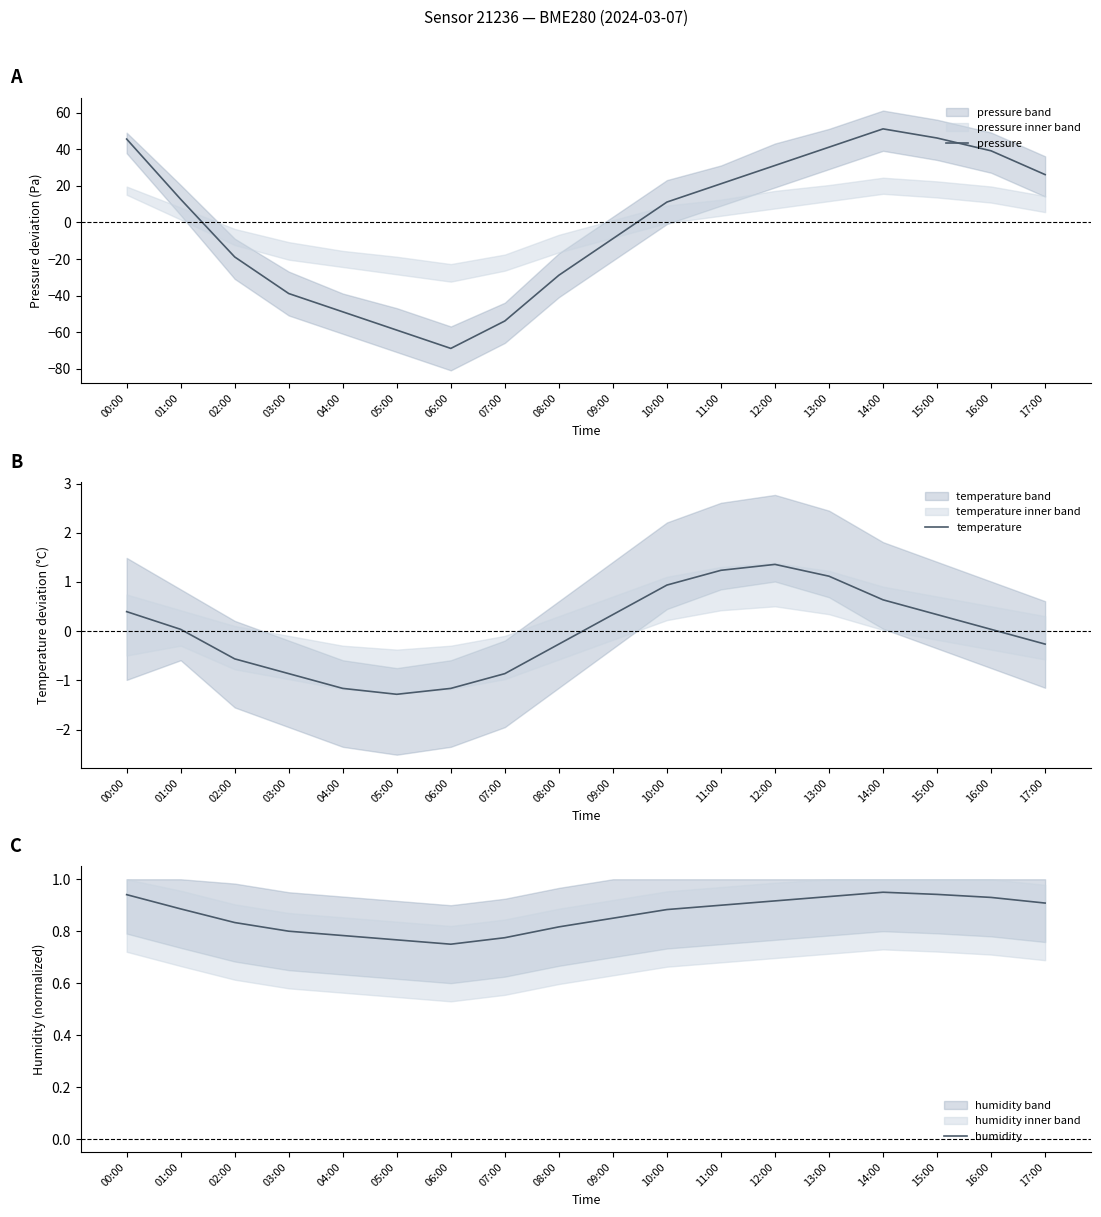

Reading left to right, extract all data points from this chart.

pressure: 00:00=45.6	01:00=12.7	02:00=-18.8	03:00=-38.8	04:00=-48.8	05:00=-58.8	06:00=-68.8	07:00=-53.8	08:00=-28.8	09:00=-8.8	10:00=11.2	11:00=21.2	12:00=31.2	13:00=41.2	14:00=51.2	15:00=46.2	16:00=39.2	17:00=26.2
temperature: 00:00=0.4	01:00=0.0	02:00=-0.6	03:00=-0.9	04:00=-1.2	05:00=-1.3	06:00=-1.2	07:00=-0.9	08:00=-0.3	09:00=0.3	10:00=0.9	11:00=1.2	12:00=1.4	13:00=1.1	14:00=0.6	15:00=0.3	16:00=0.0	17:00=-0.3
humidity: 00:00=0.9	01:00=0.9	02:00=0.8	03:00=0.8	04:00=0.8	05:00=0.8	06:00=0.8	07:00=0.8	08:00=0.8	09:00=0.8	10:00=0.9	11:00=0.9	12:00=0.9	13:00=0.9	14:00=0.9	15:00=0.9	16:00=0.9	17:00=0.9